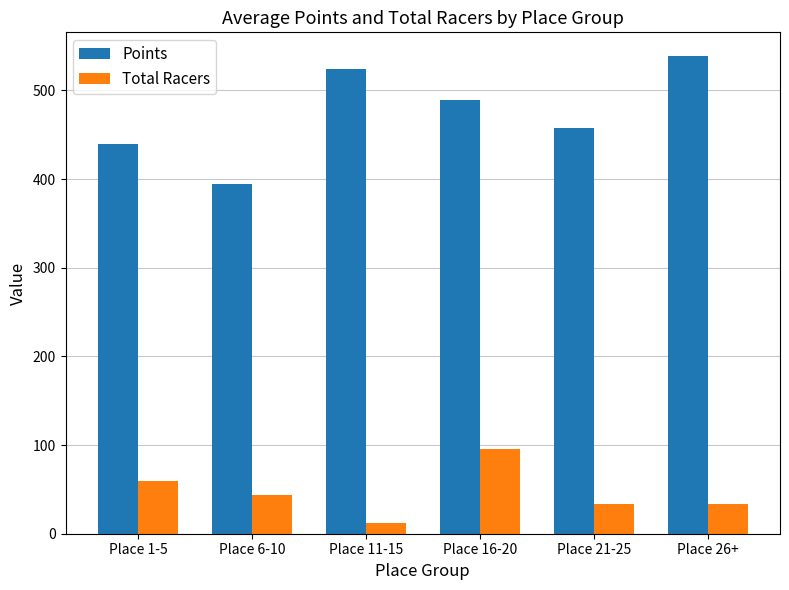

Which series has the largest total across all categories?

Points